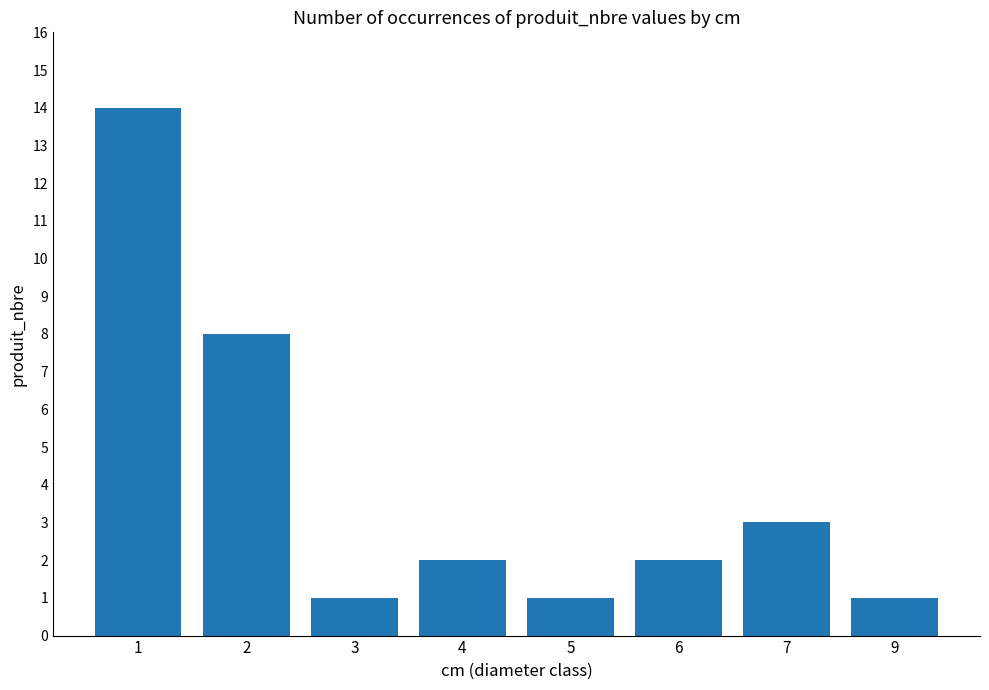

Which has a higher value, 1 or 9?

1